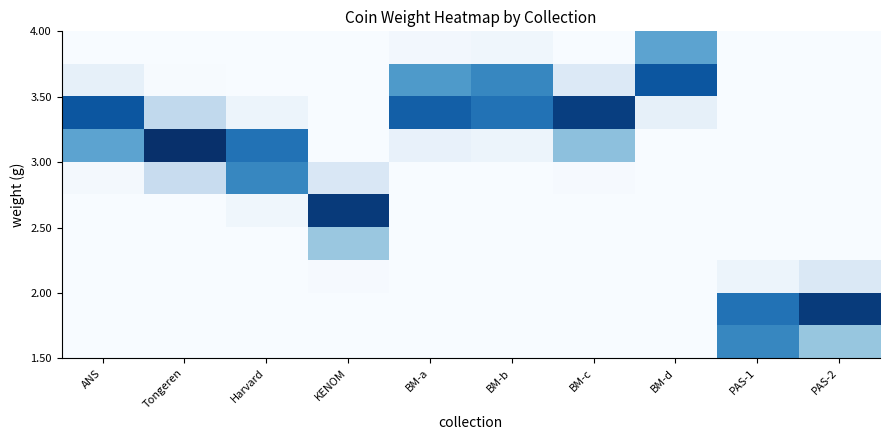

What is the total value across all series at KENOM?

383.8